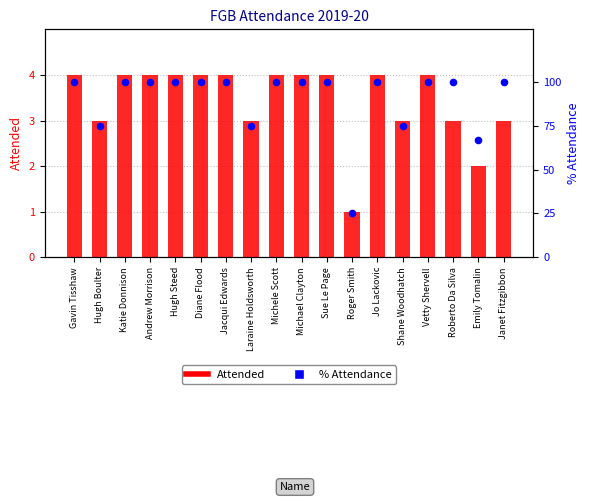

At how many categories does at least one series exceed 94?

13